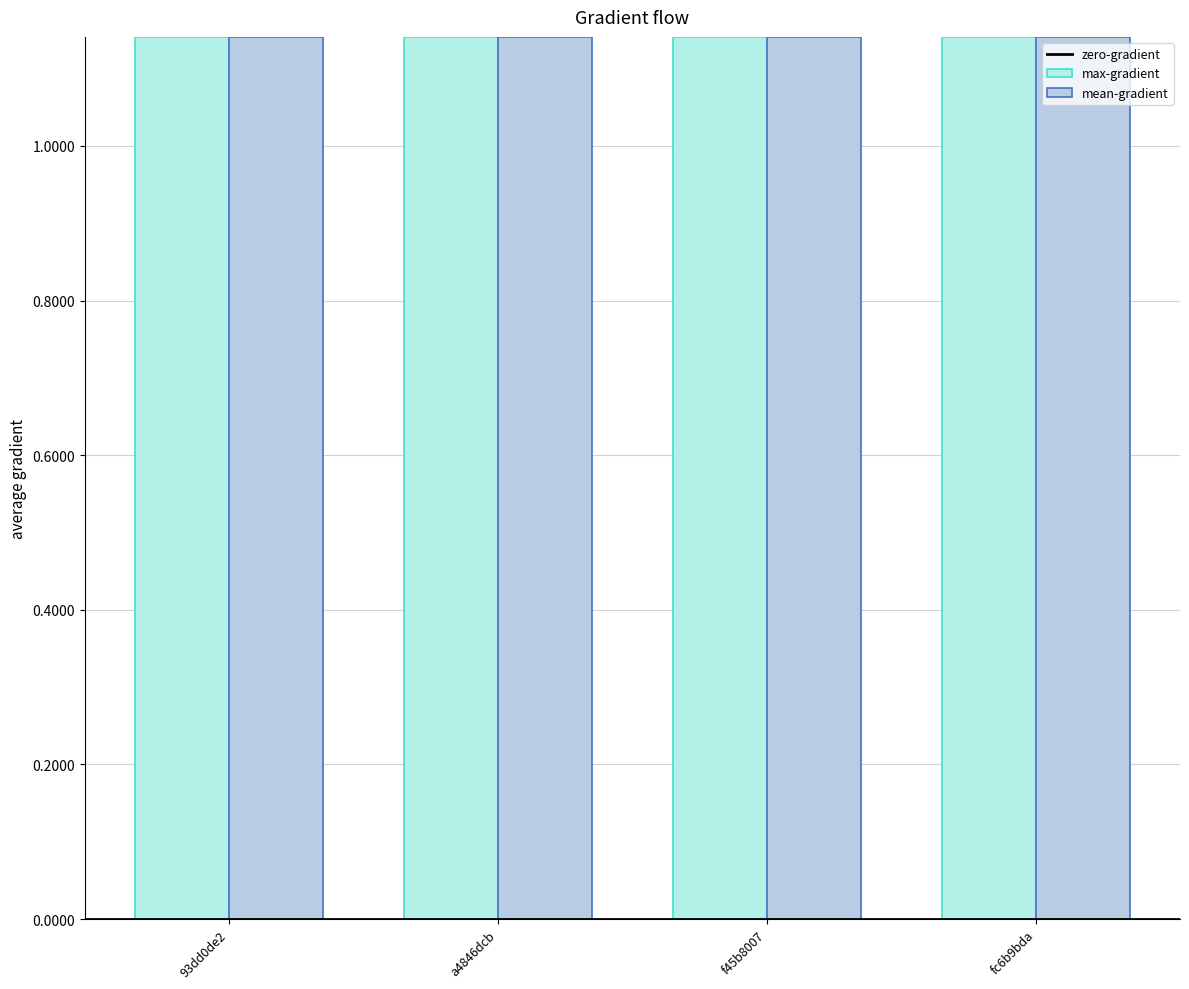

Are the bars horizontal?

No